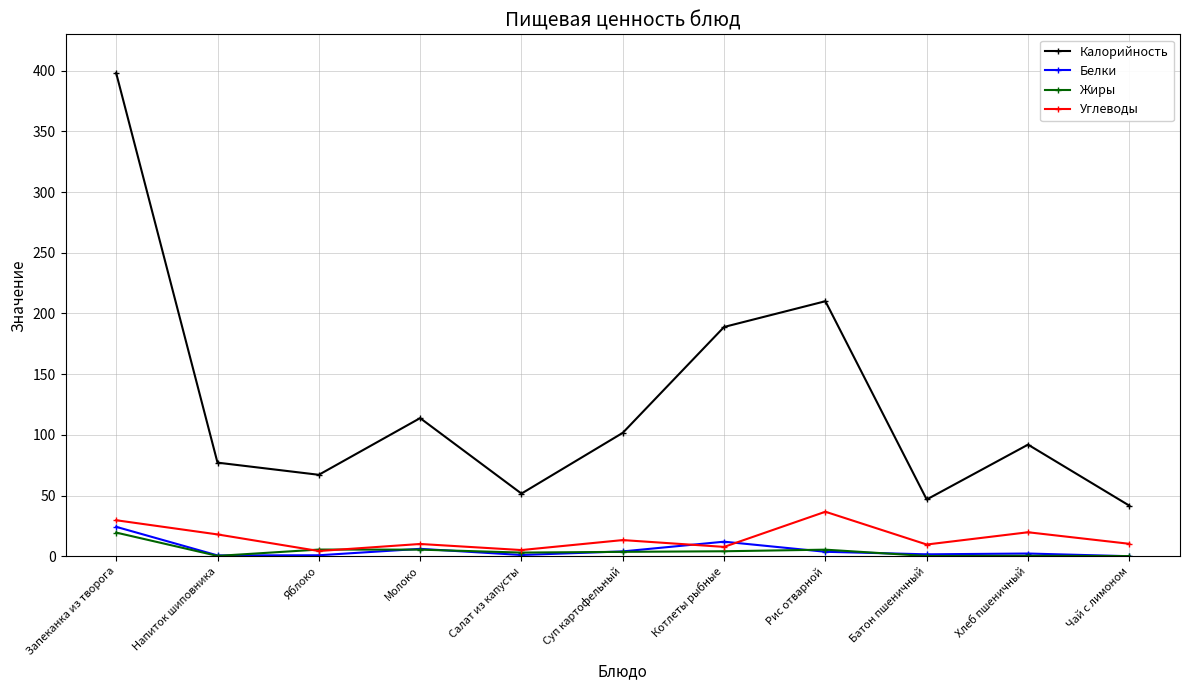

At which category does the chart reach its peak across all series?

Запеканка из творога